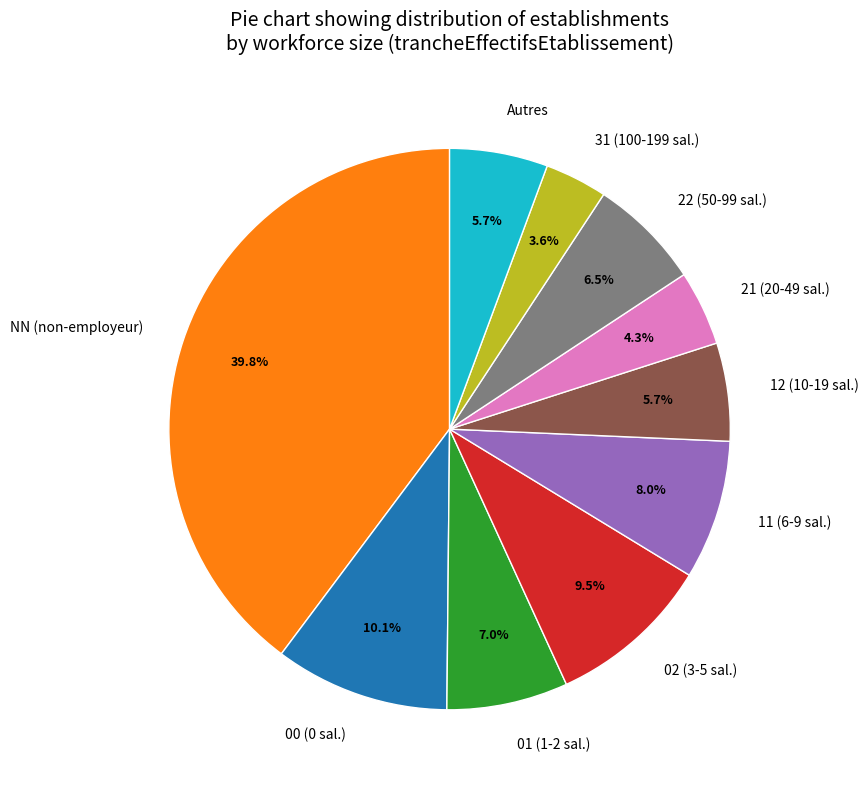

To the nearest percent, what is the difference between the largest and smallest slice percentages?

36%